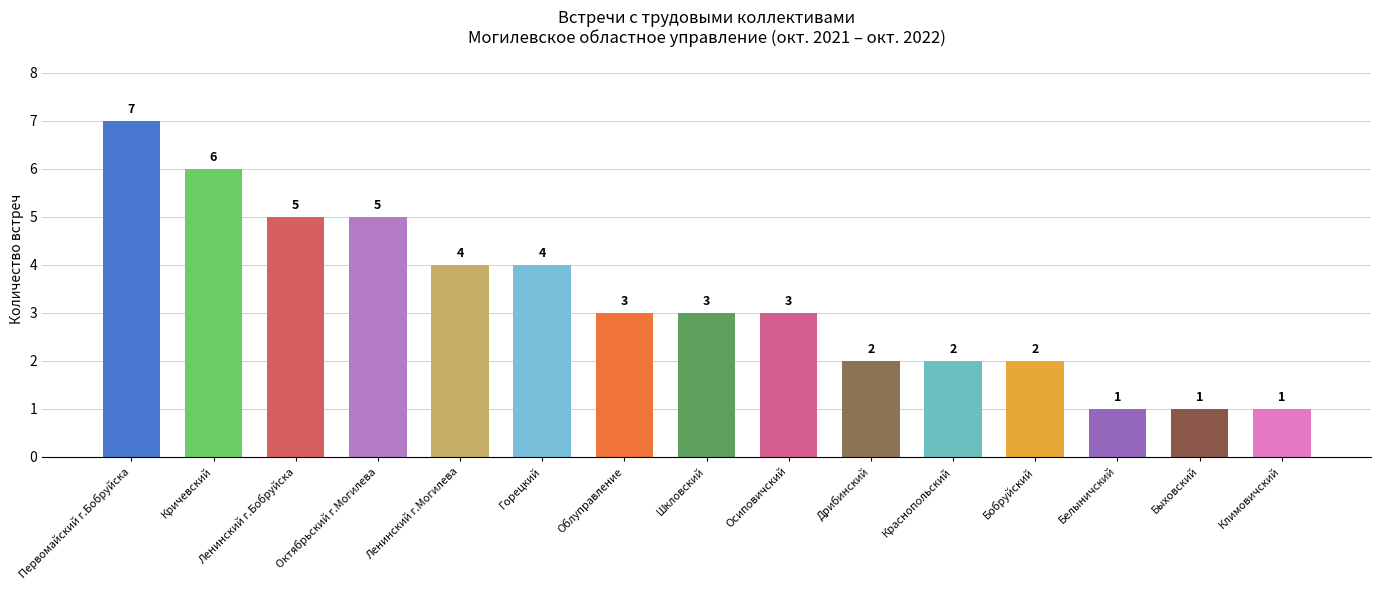

Read the value at Октябрьский г.Могилева.

5